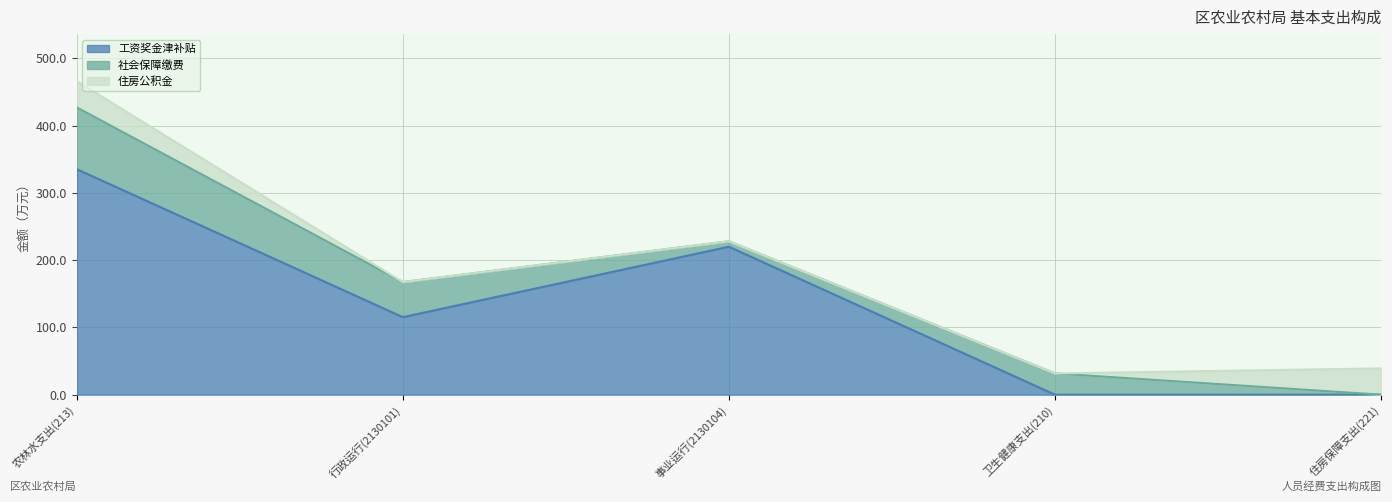

At how many categories does at least one series exceed 167?

2